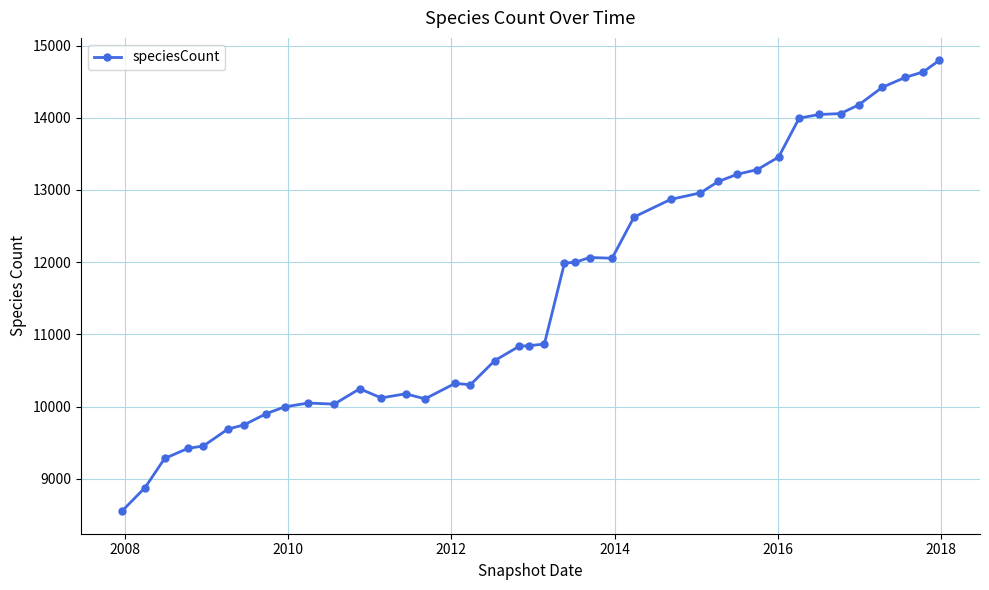

What is the smallest value displayed?

8550